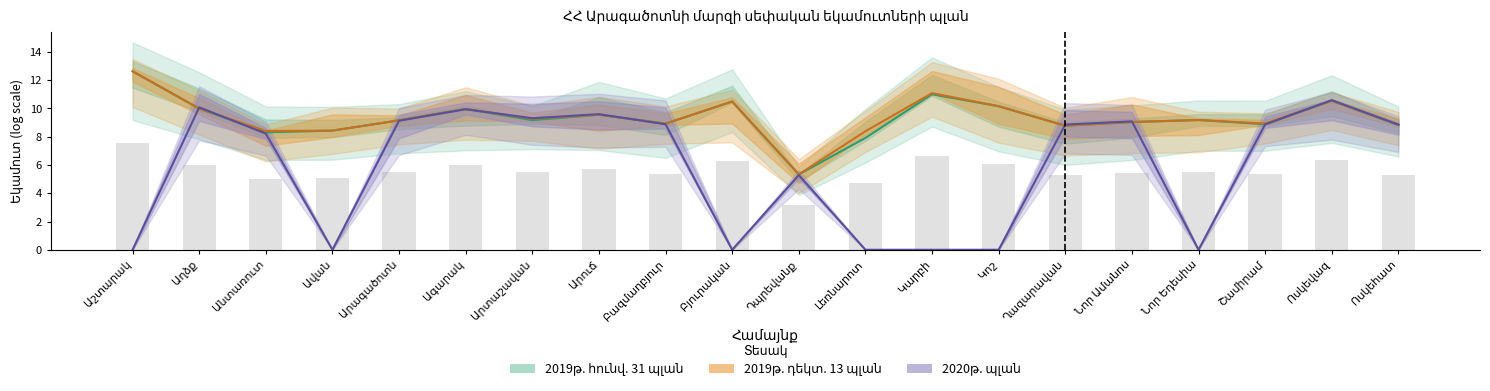

At which label does 2019թ. հունվ. 31 պլան reach its peak?

Աշտարակ